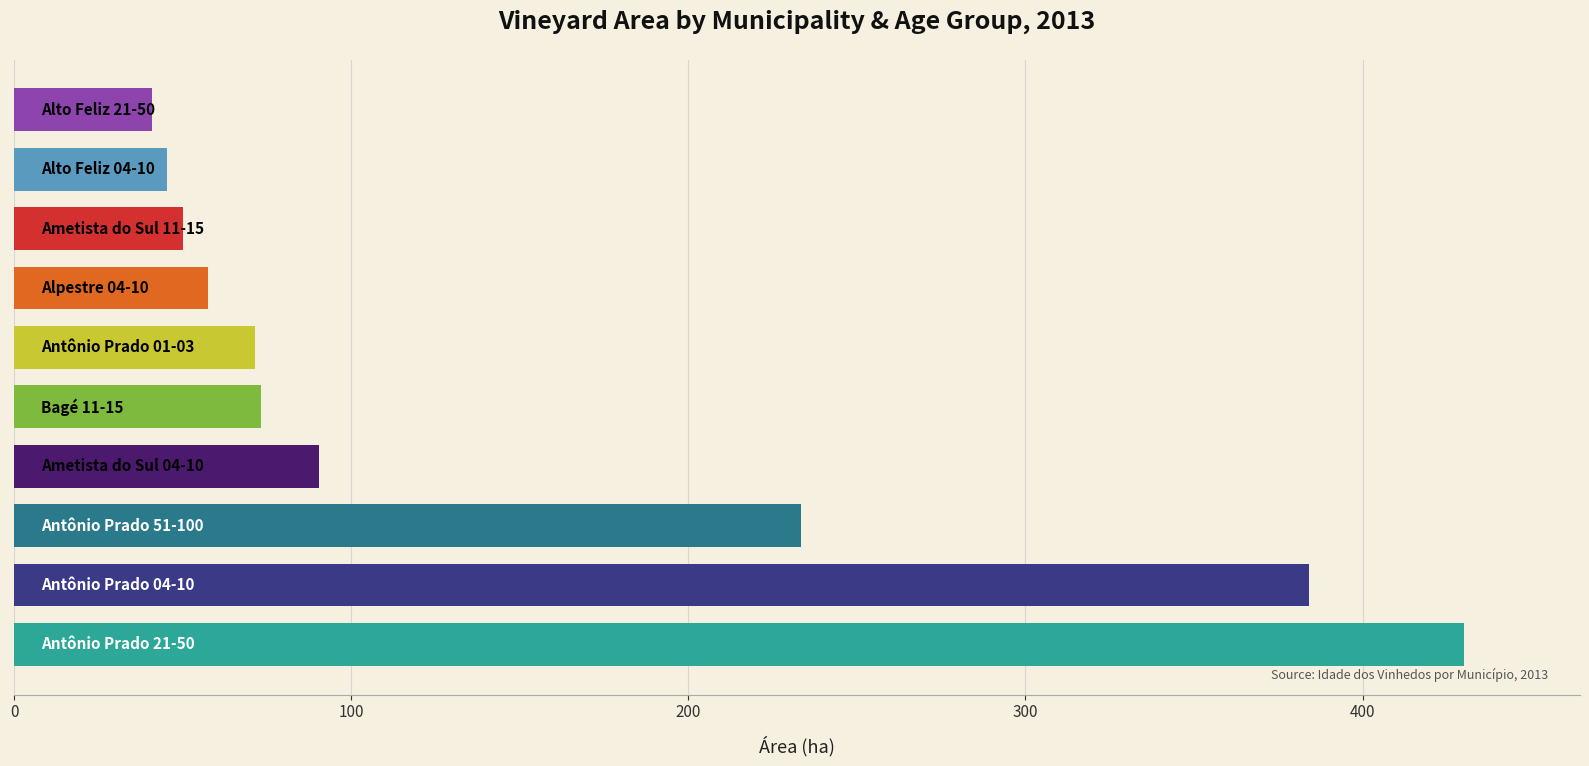

What is the difference between the maximum and minimum values?

389.2